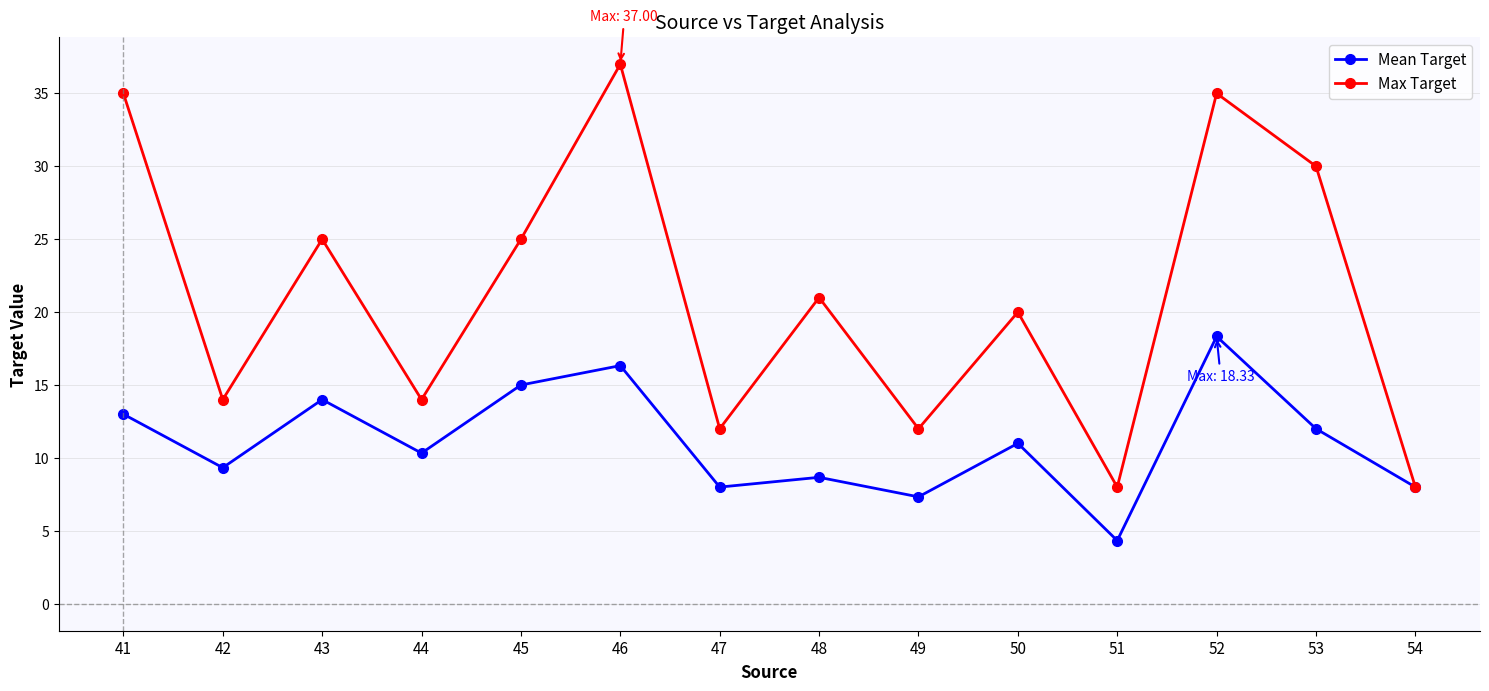

List the series in order of their overall mean, lowest first.

Mean Target, Max Target